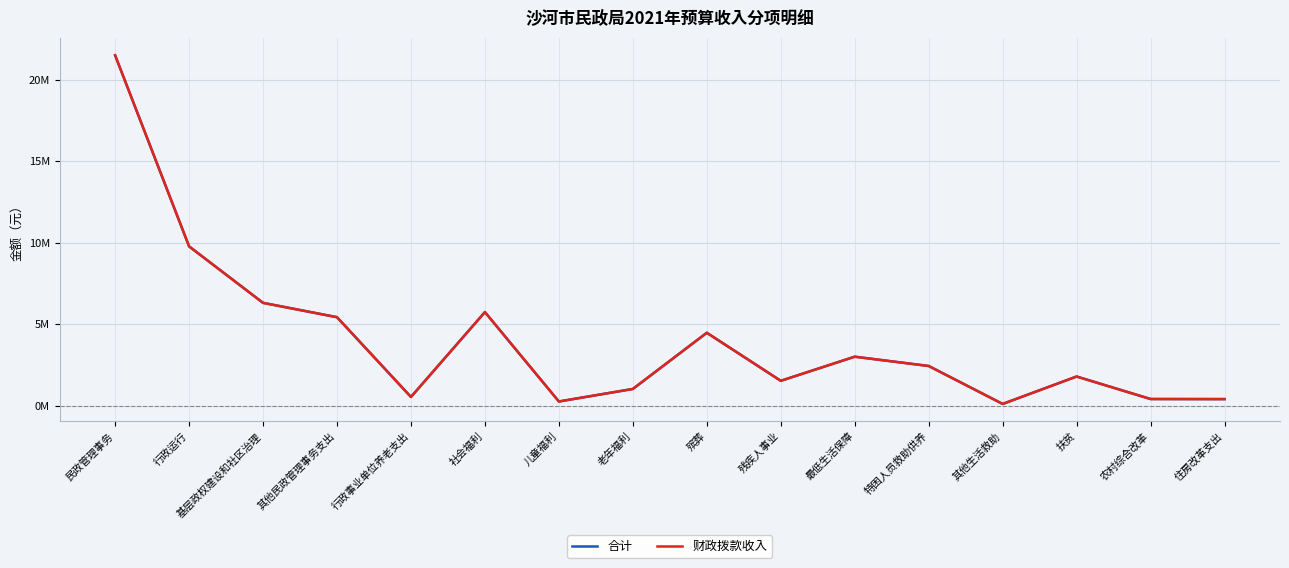

True or false: 财政拨款收入 has a value of 39500 at 其他生活救助.

False